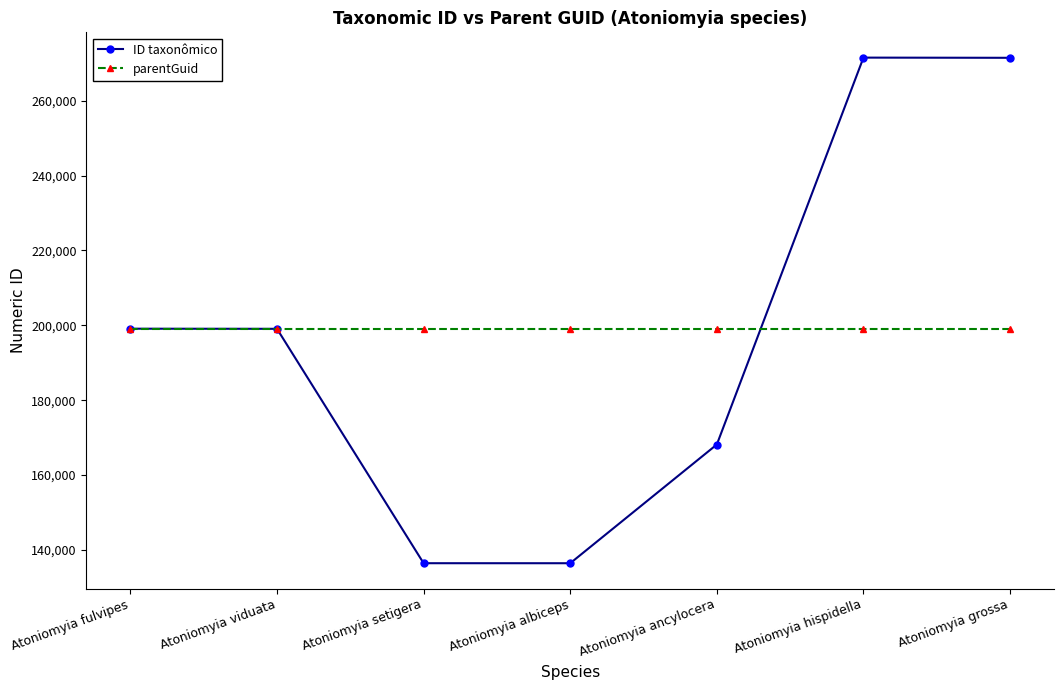

What is the label of the 2nd point from the left?

Atoniomyia viduata